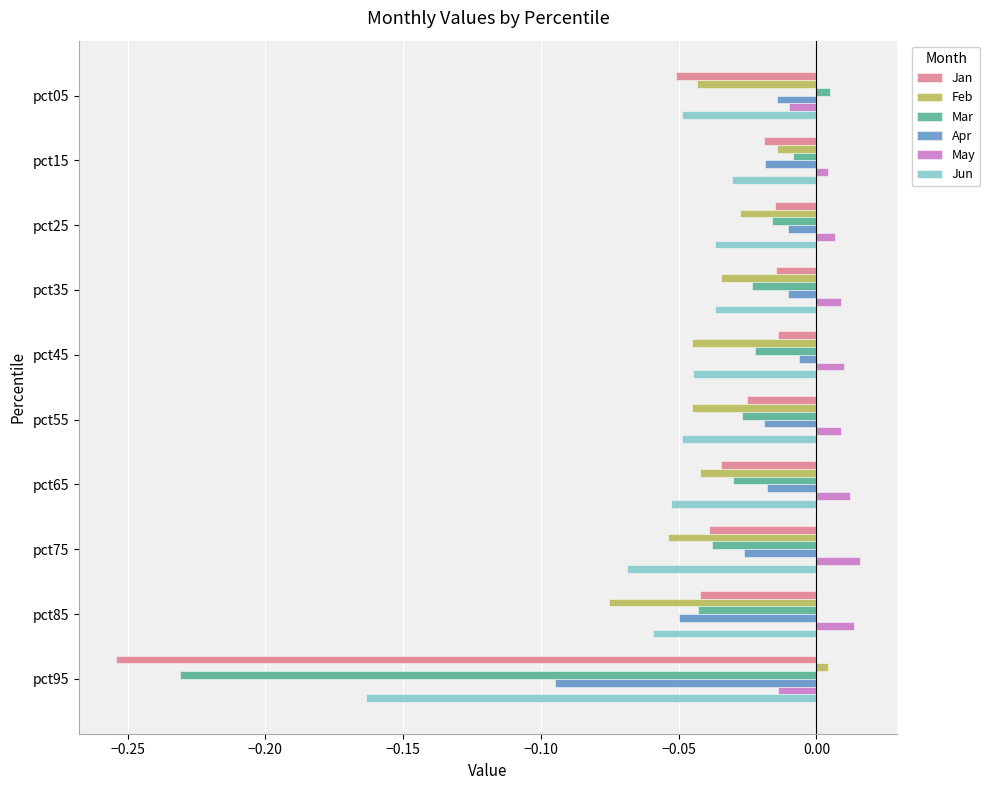

Count the number of categories in the chart.

10